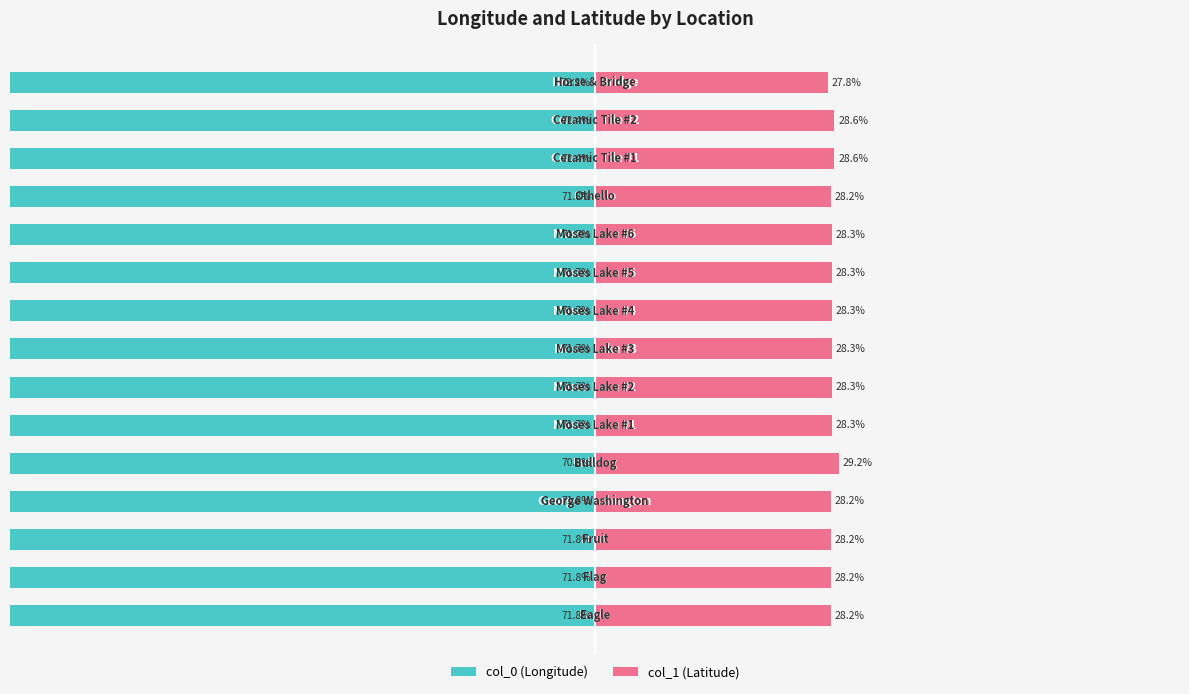

At how many categories does at least one series exceed -71?

15